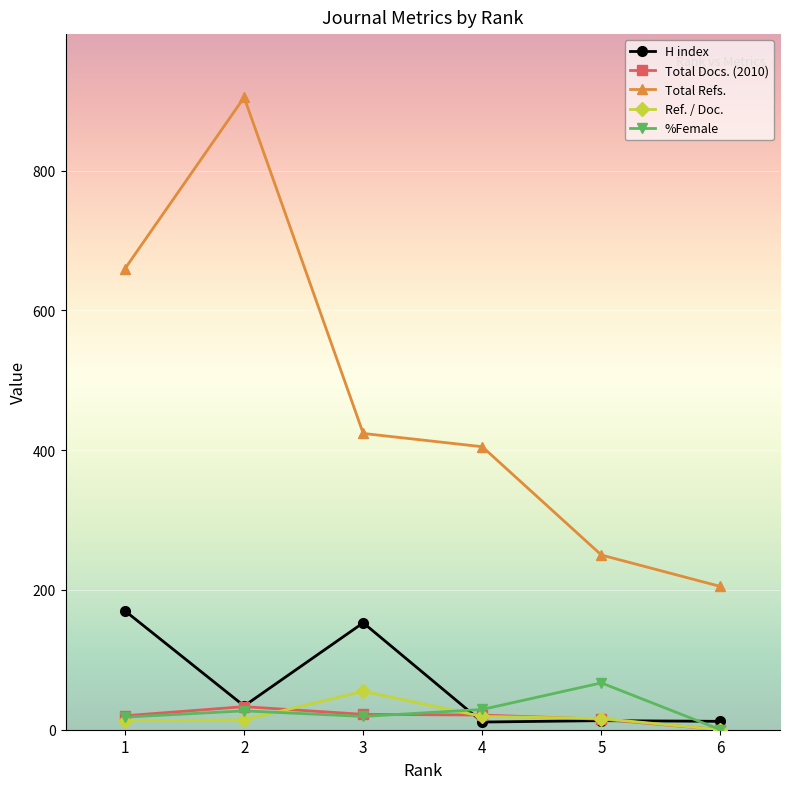

The Total Refs. series shows 83 at 6. True or false?

False